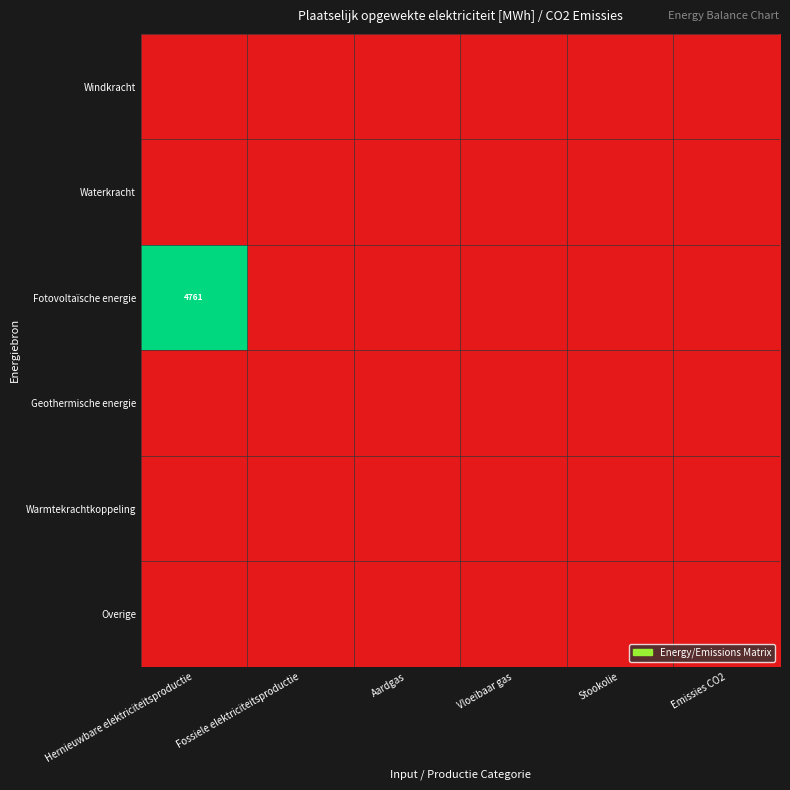

Is the value of Overige at Fossiele elektriciteitsproductie greater than the value of Warmtekrachtkoppeling at Aardgas?

No